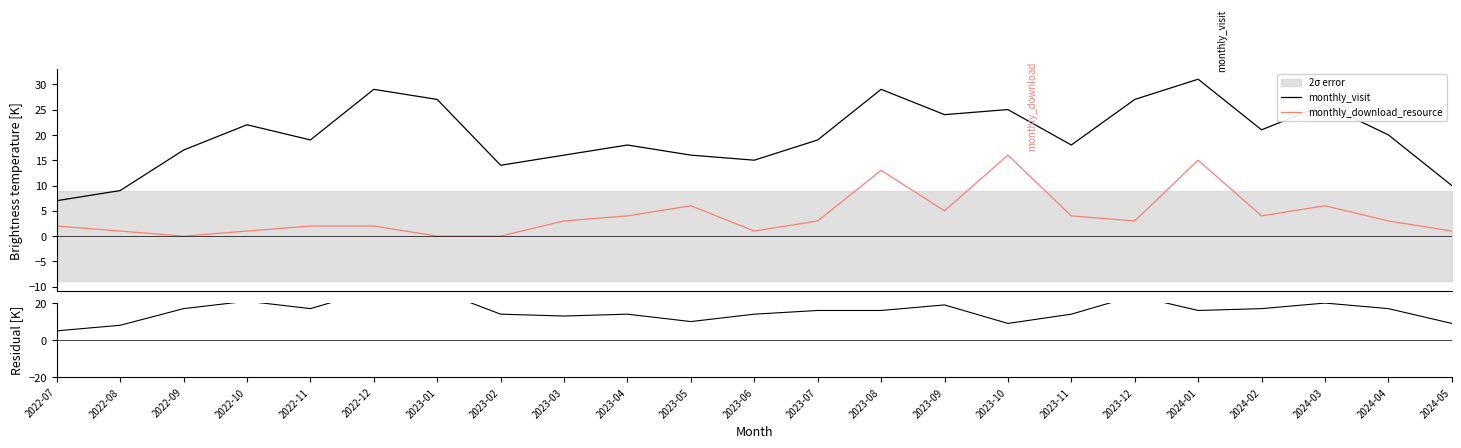

What position from the right is 2024-05?

1